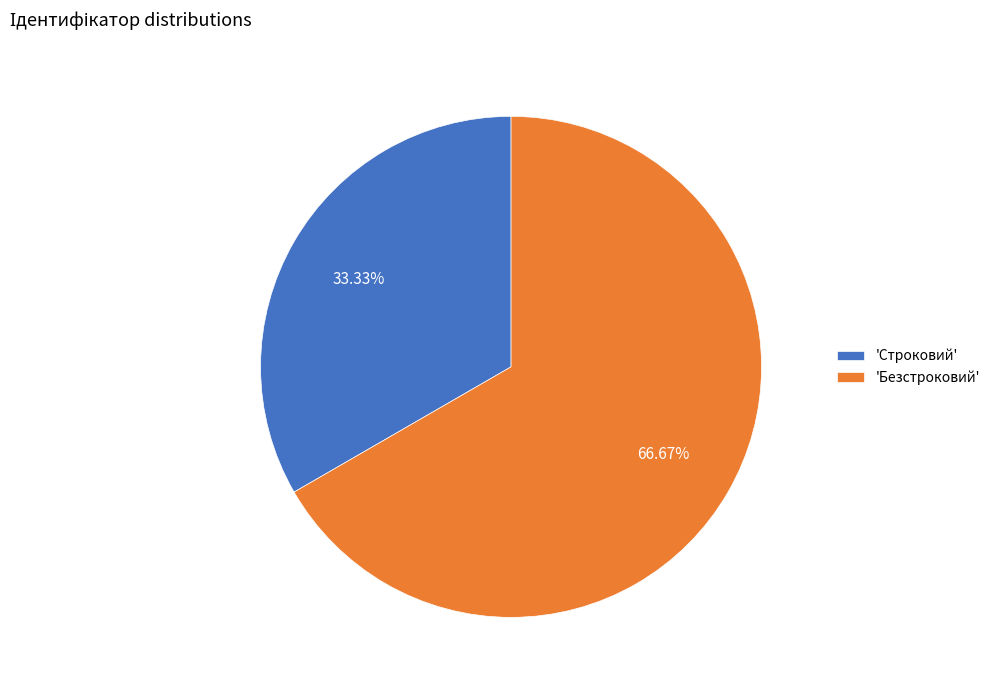

Rank the categories by value from highest to lowest.

'Безстроковий', 'Строковий'